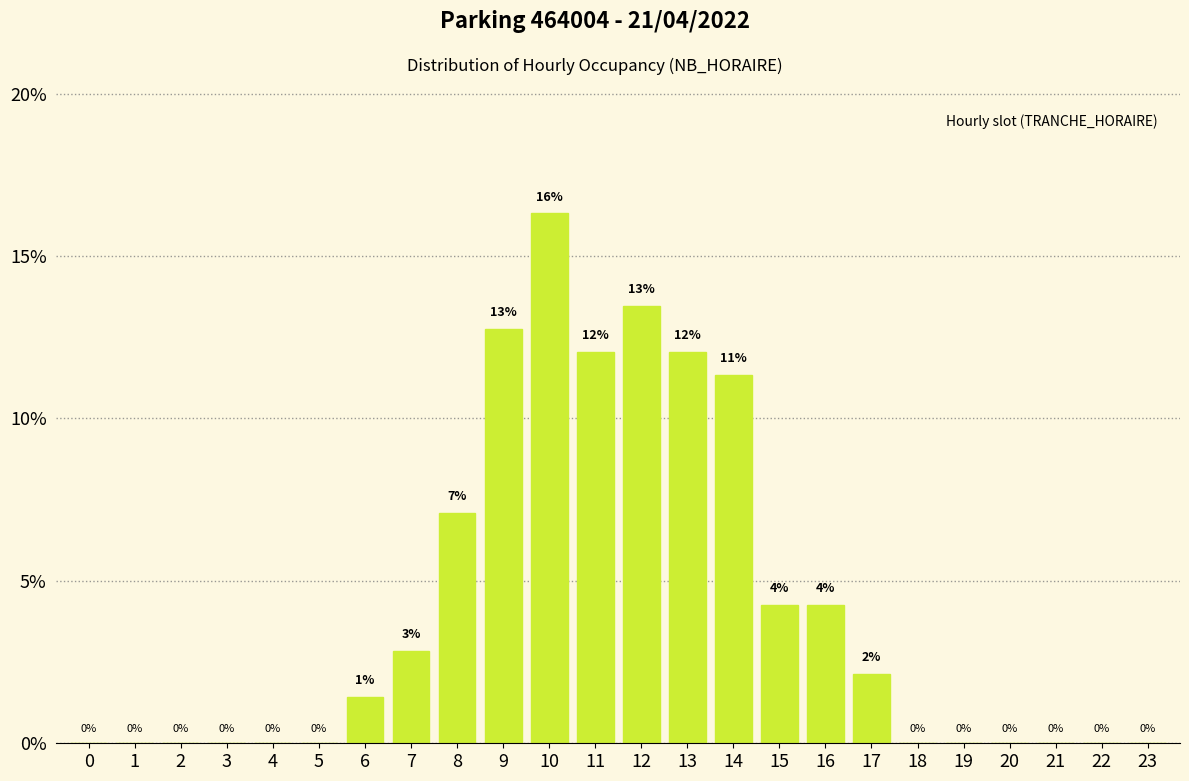

The chart shows a value of 2.9 at 11. True or false?

False